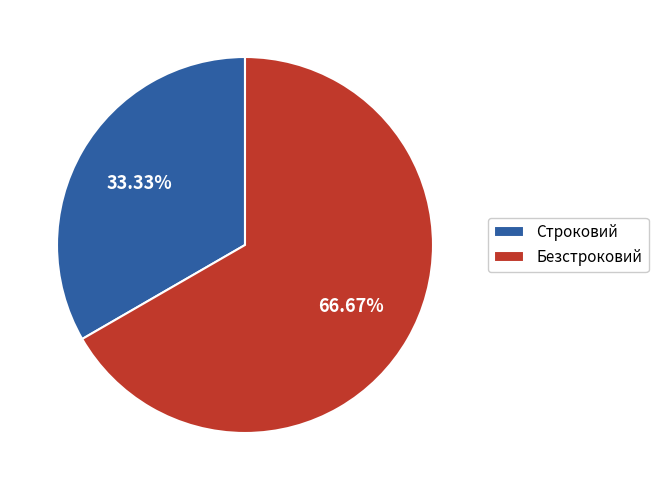

To the nearest percent, what is the average slice percentage?

50%